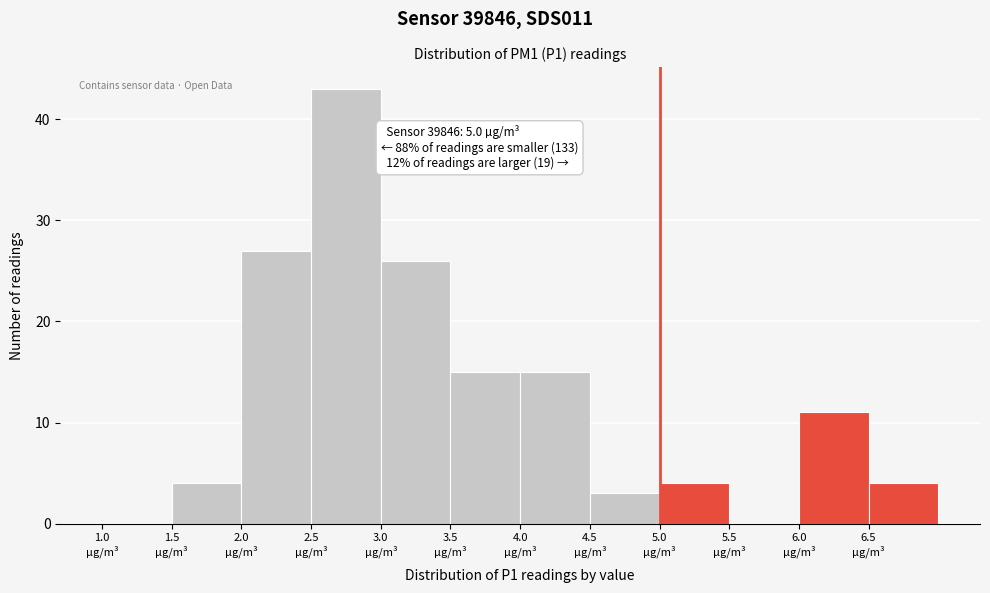

Over which range of the x-axis is the bar tallest?

2.5 to 3.0